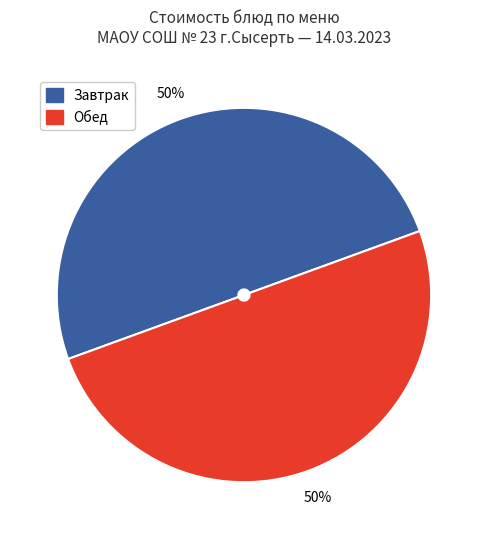

To the nearest percent, what is the average slice percentage?

50%